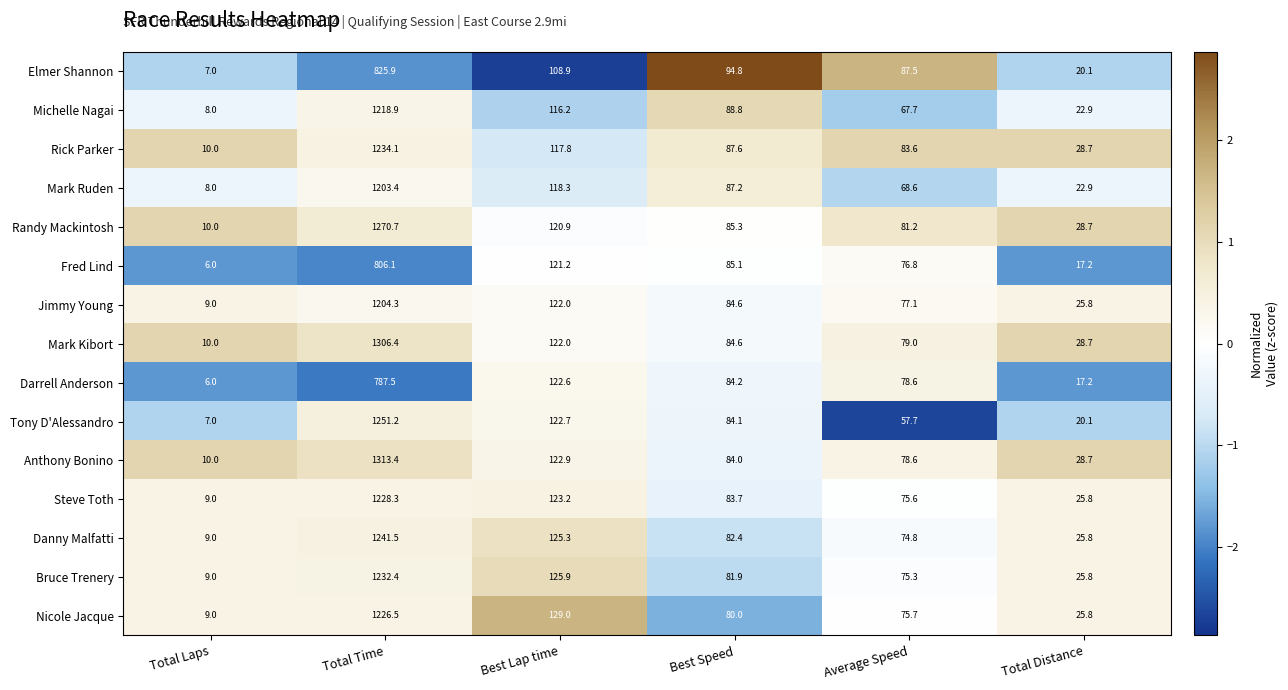

List the labels in order of Tony D'Alessandro value, smallest first.

Total Laps, Total Distance, Average Speed, Best Speed, Best Lap time, Total Time